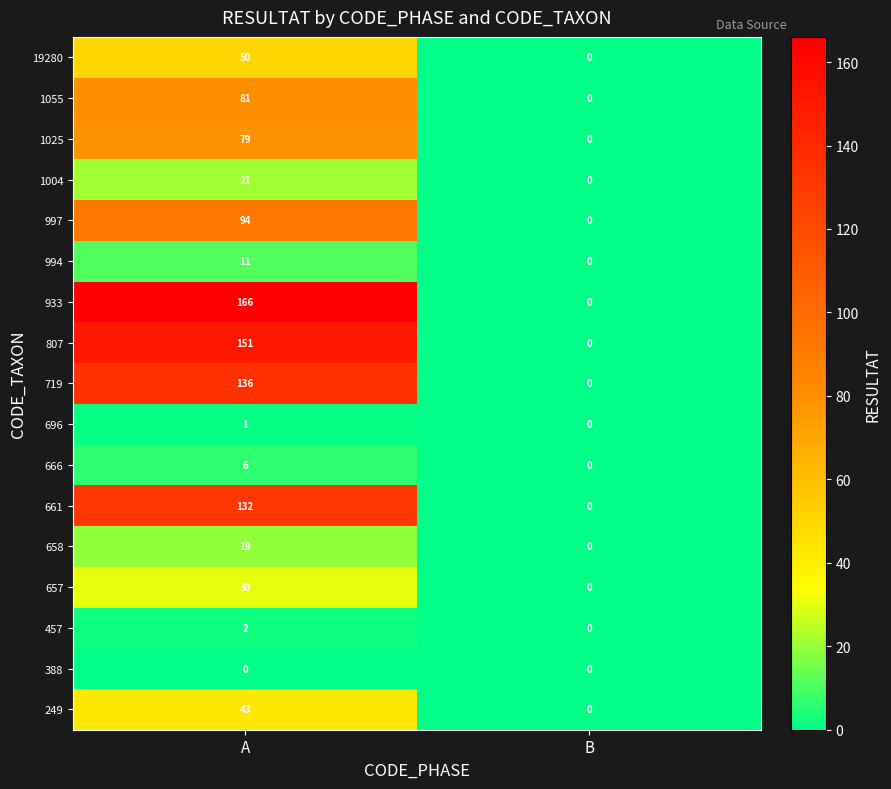

What is the maximum value shown in the chart?

166